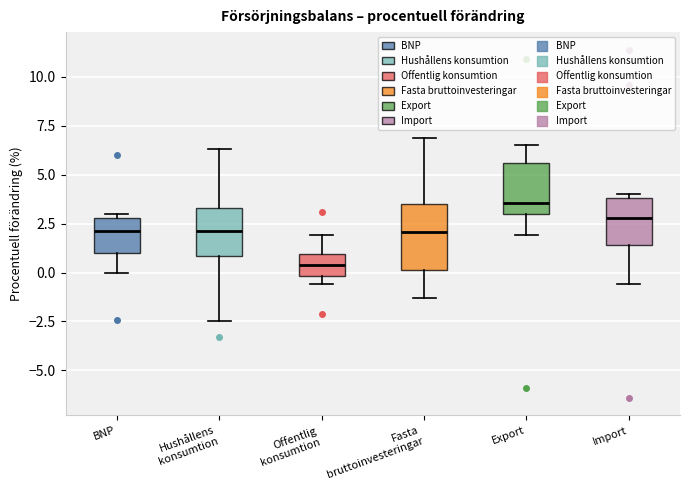

Where does the upper whisker of the box for Offentlig konsumtion end on the y-axis? The values are not printed on the chart, so give them approximately, as read against the axis.

2.0